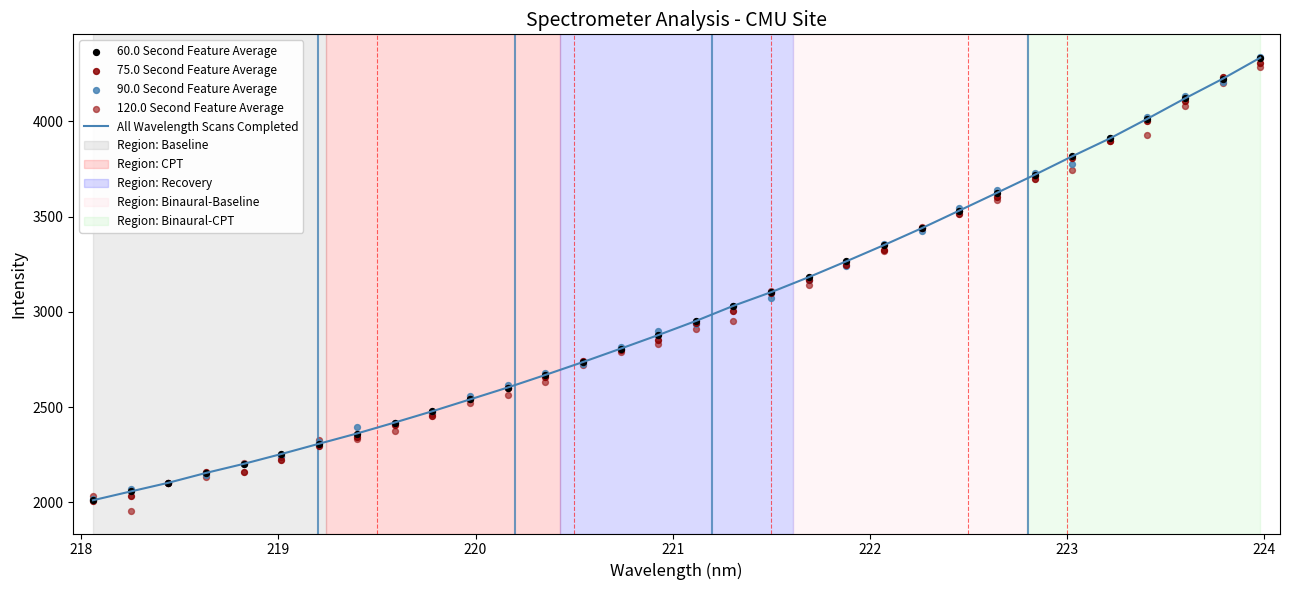

What is the maximum value for All Wavelength Scans Completed?

4334.6